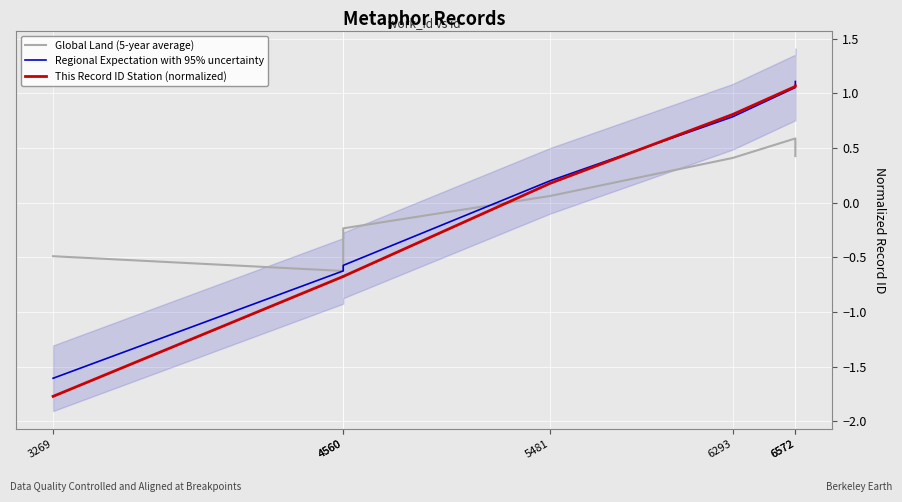

Which series has the largest total across all categories?

Regional Expectation with 95% uncertainty